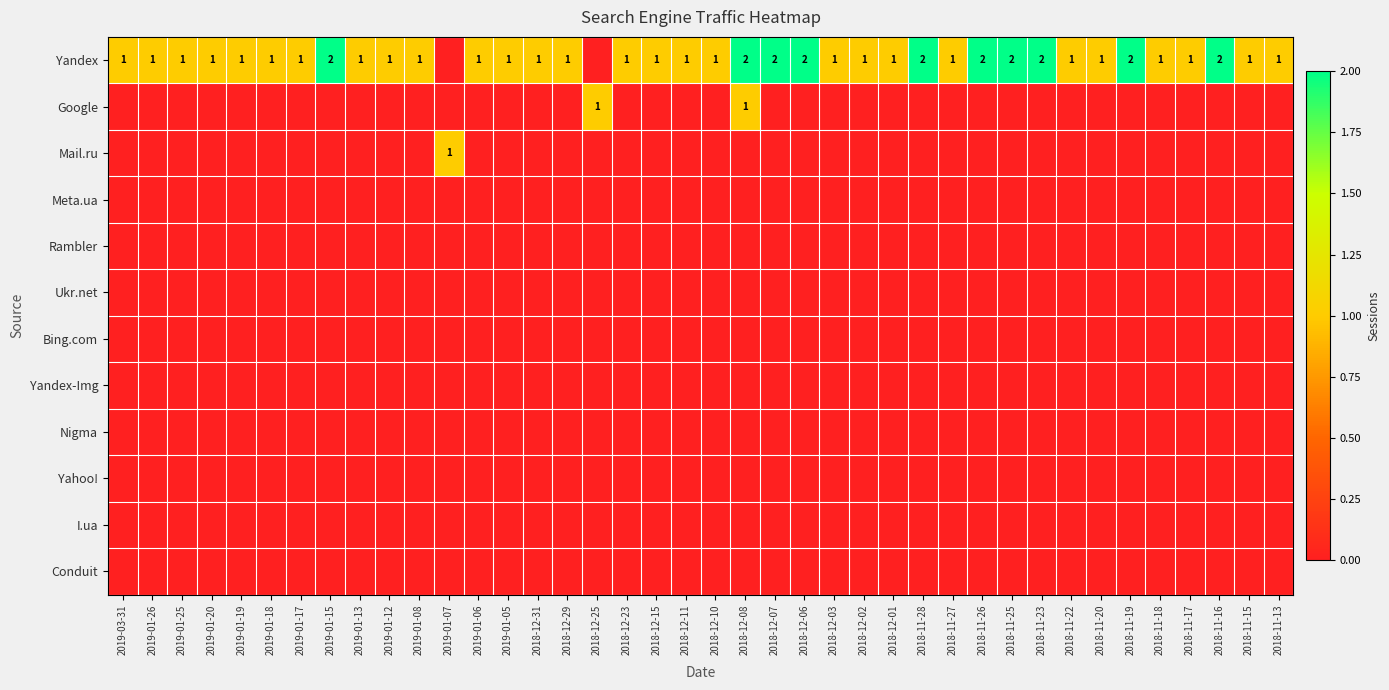

At which label does Yandex first exceed 1?

2019-01-15